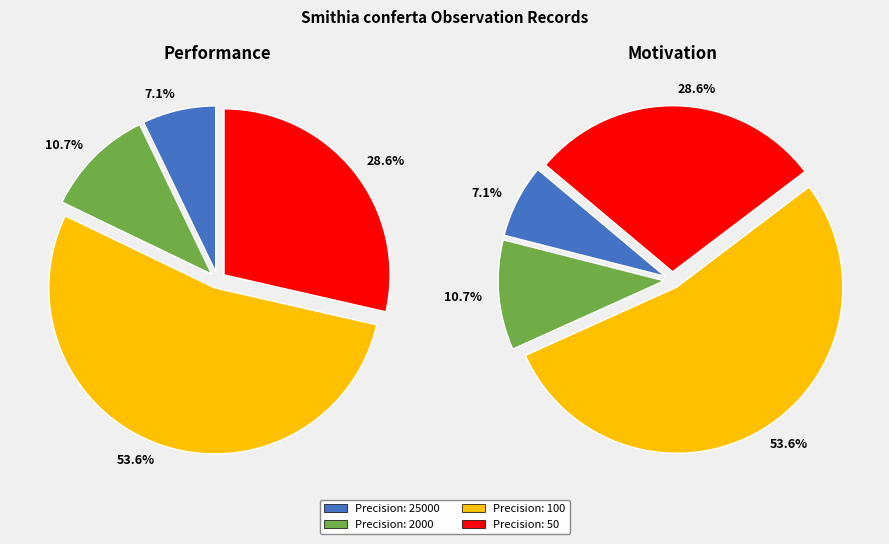

What is the change in value from 2000 to 50?

+5